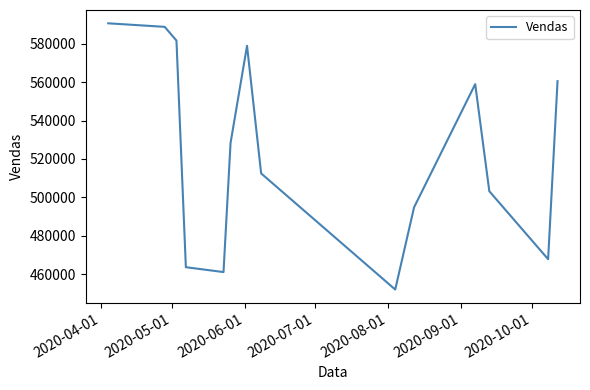

What is the difference between the maximum and minimum values?

138749